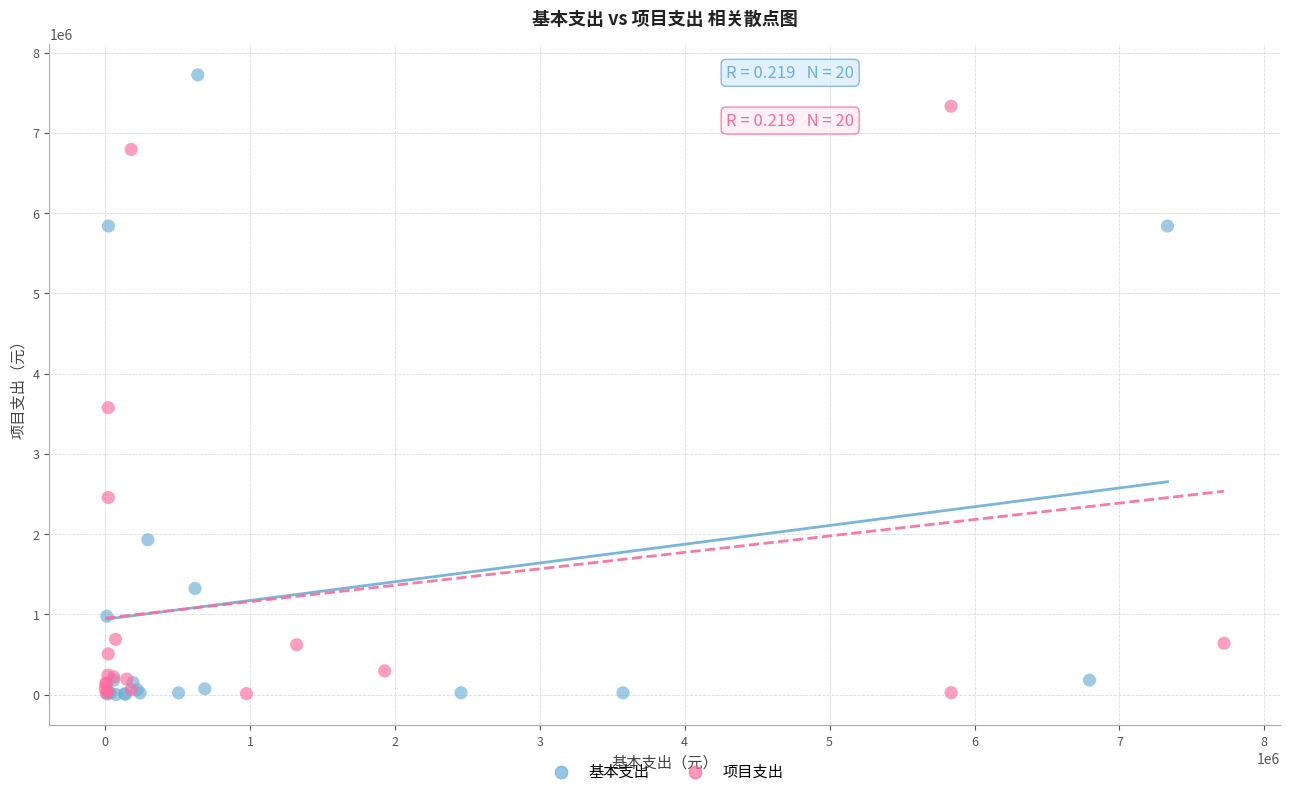

What are all the series names shown in the legend?

基本支出, 项目支出